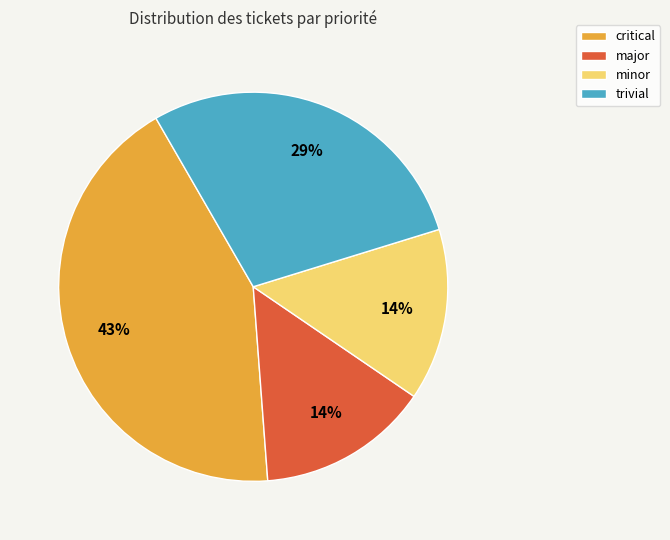

To the nearest percent, what is the average slice percentage?

25%